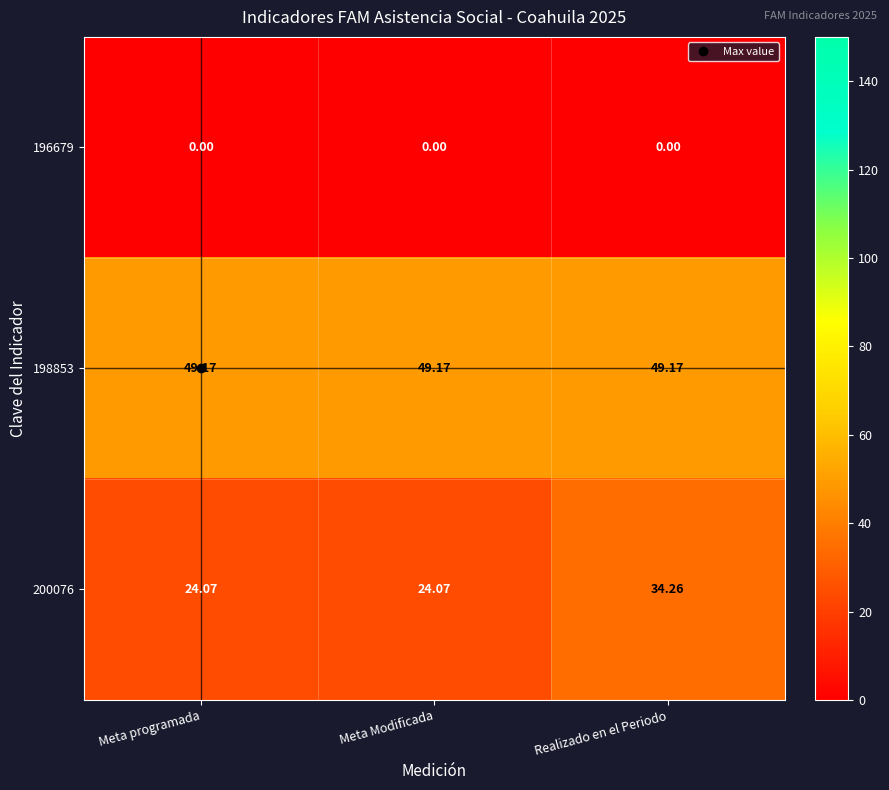

At which category is the sum across all series the highest?

Realizado en el Periodo